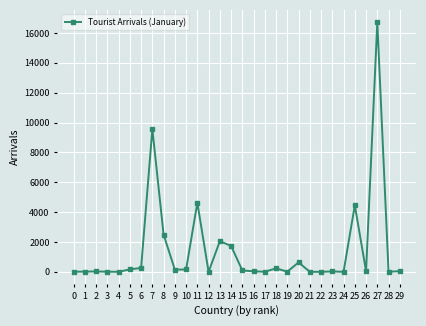

Between 16 and 6, which is larger?

6